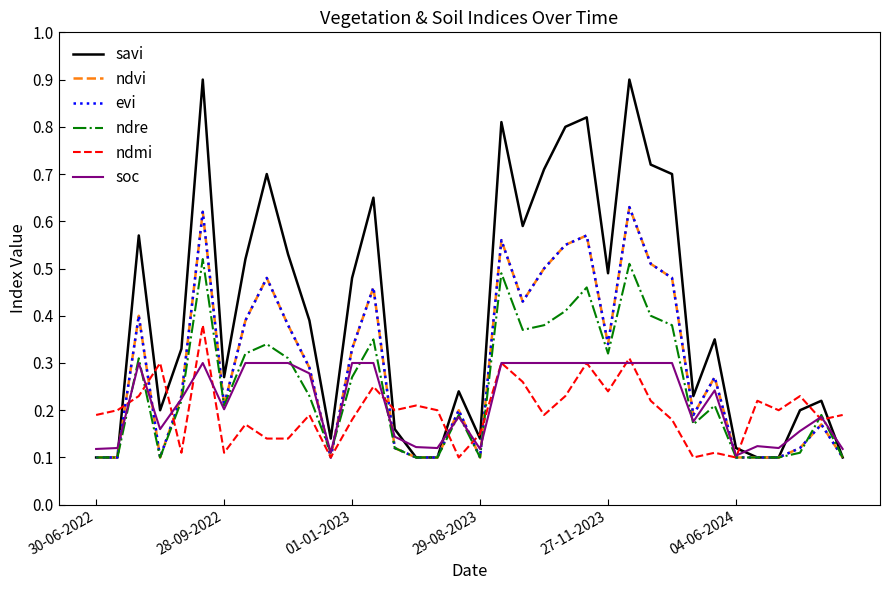

What is the difference between the maximum and second lowest values in the ndre series?

0.4